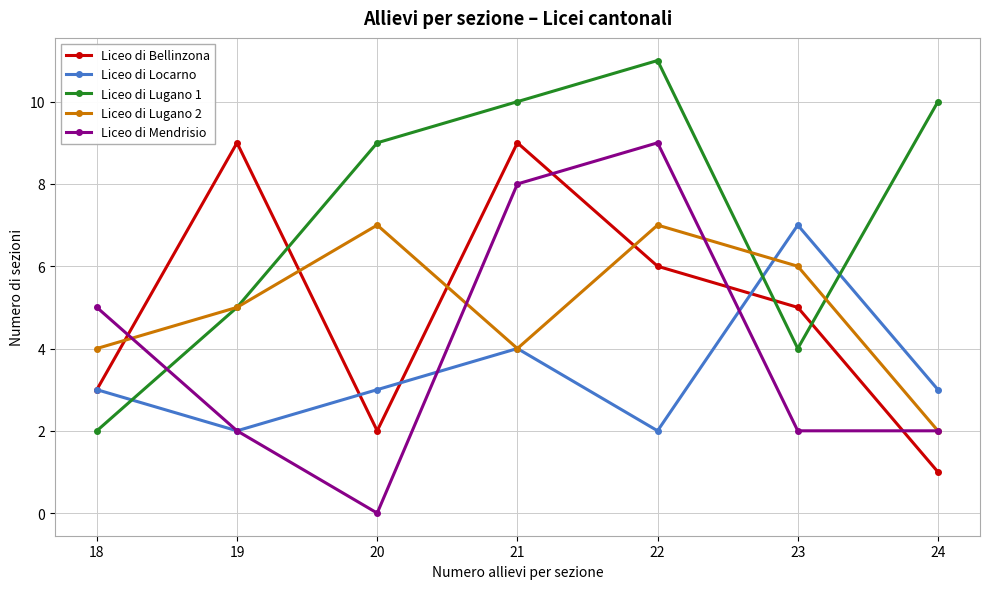

What is the greatest value displayed?

11